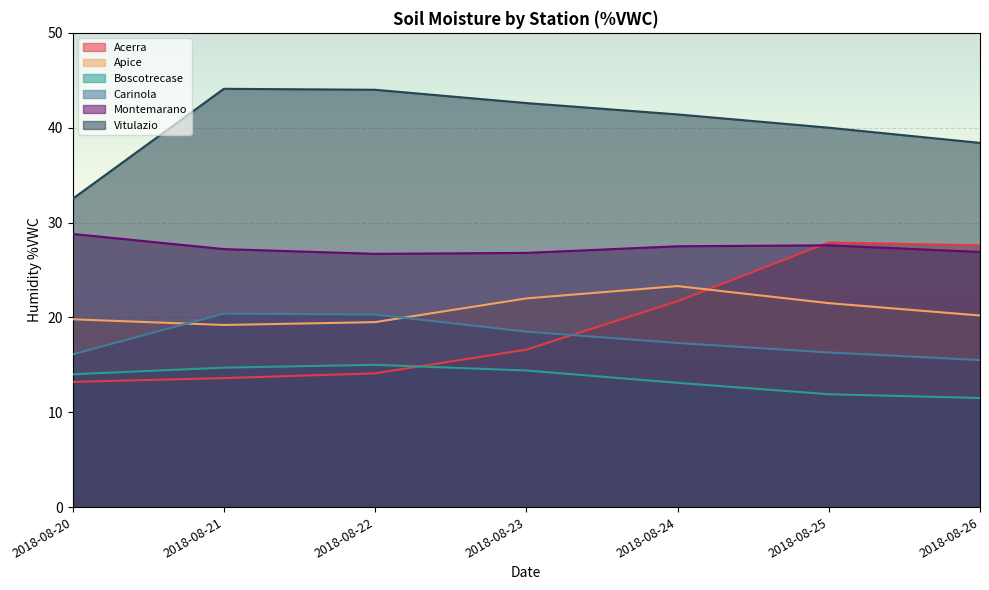

Rank the series by their maximum value, from lowest to highest.

Boscotrecase, Carinola, Apice, Acerra, Montemarano, Vitulazio